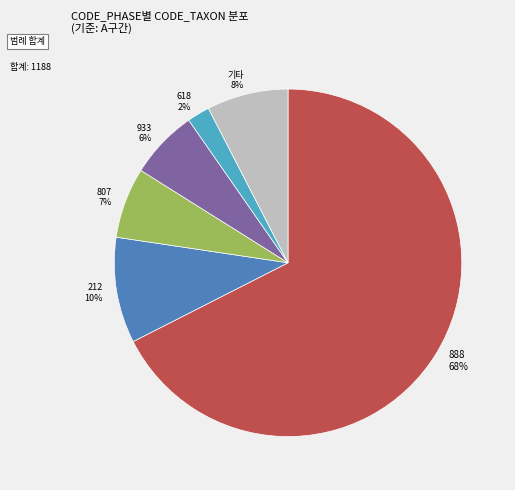

Which has a higher value, 807 or 888?

888